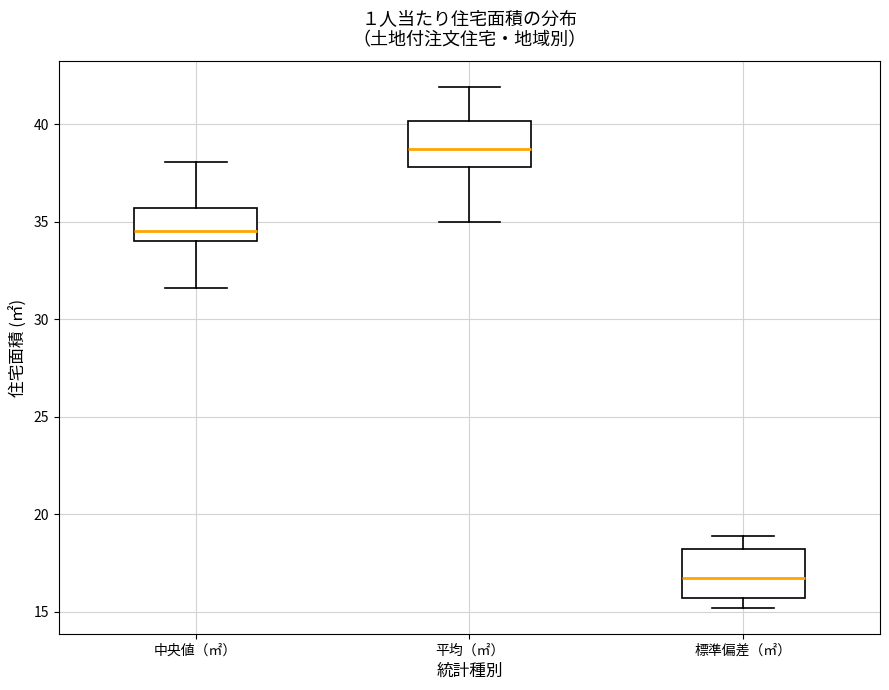

Which box has the highest median line?

平均（㎡）